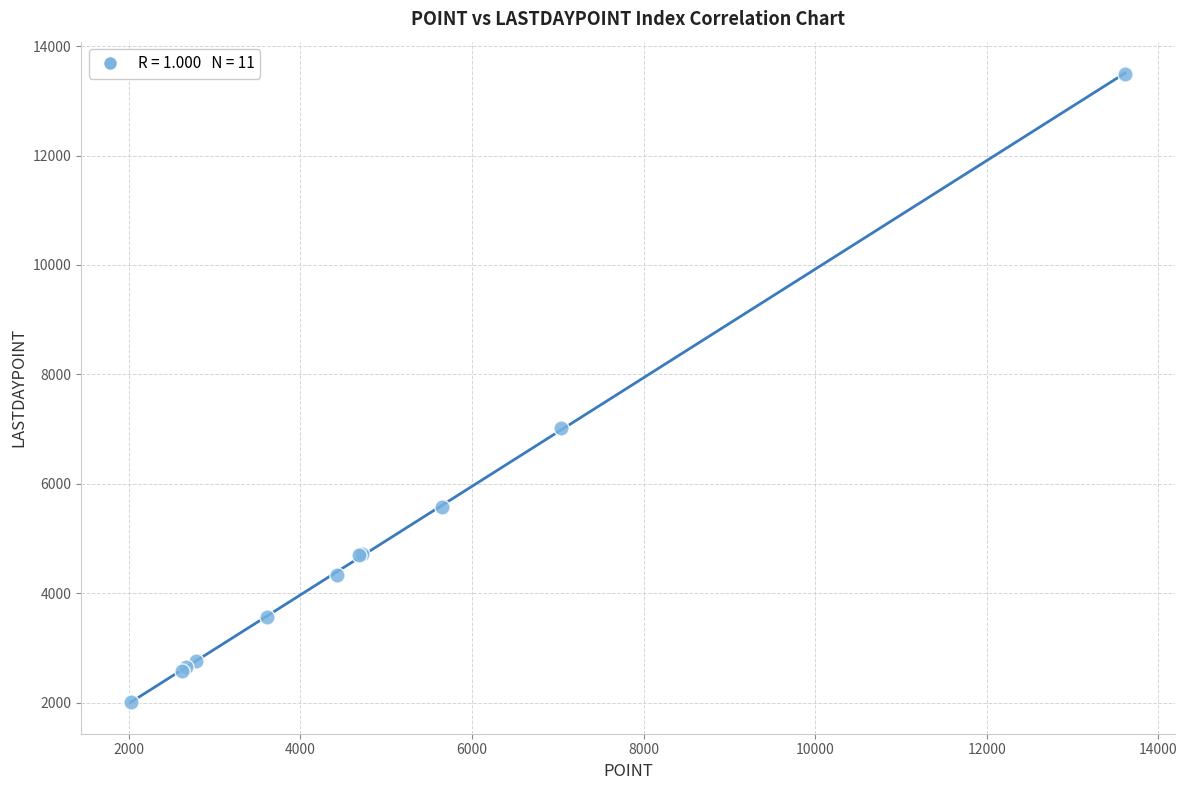

What Y value in the scatter plot is closest to 7752?

7028.4